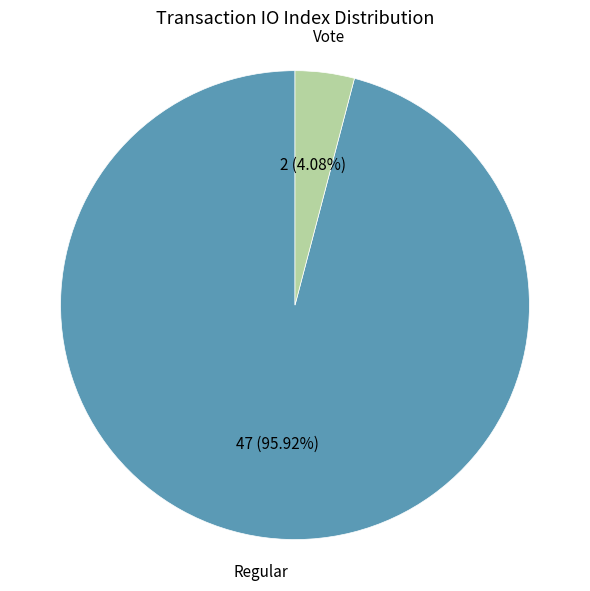

How many segments does this pie chart have?

2